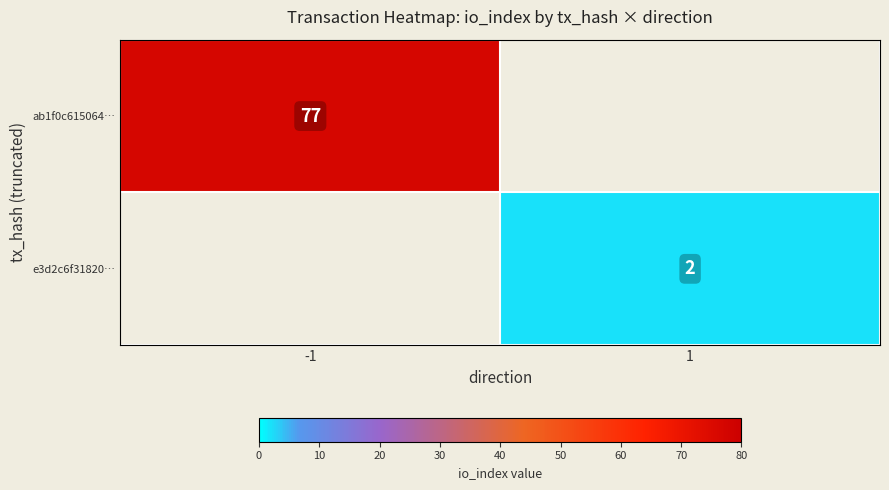

The value of e3d2c6f31820… at 1 is 3. True or false?

False